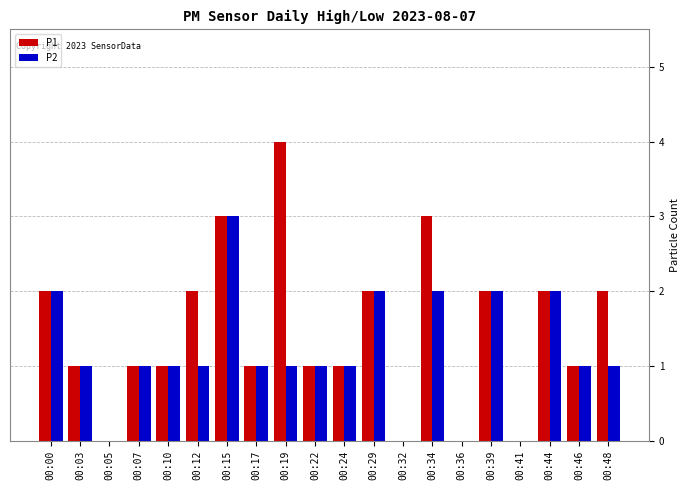

Is the value of P2 at 00:03 greater than the value of P1 at 00:00?

No